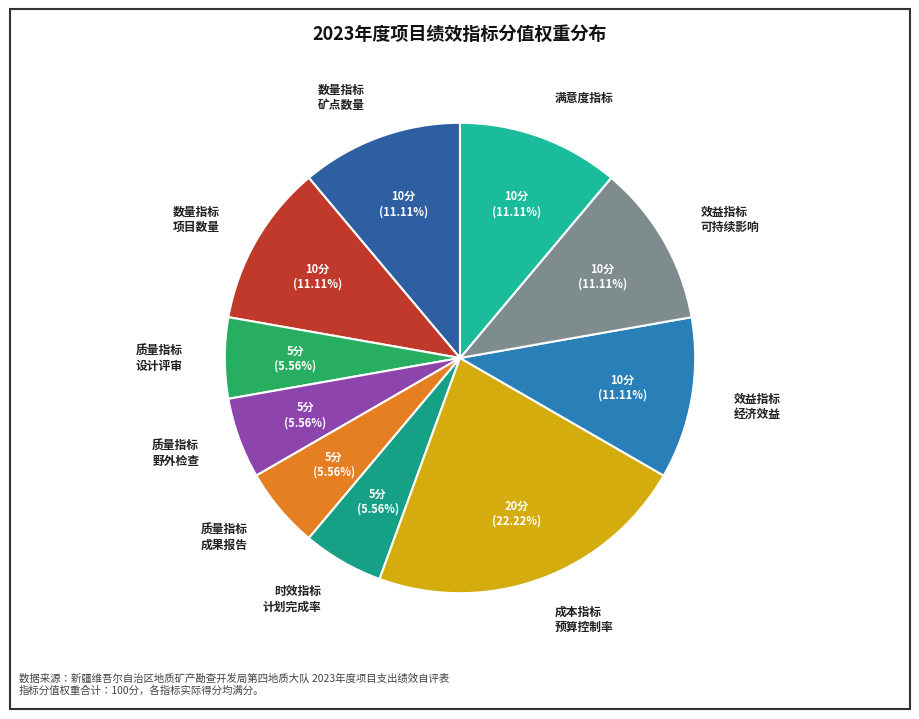

To the nearest percent, what is the average slice percentage?

10%